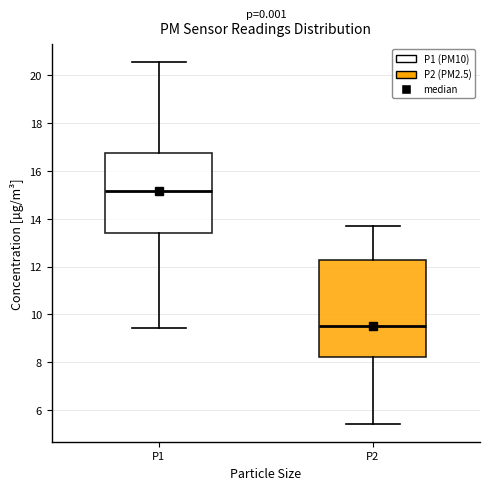

Where does the lower whisker of the box for P1 end on the y-axis? The values are not printed on the chart, so give them approximately, as read against the axis.

9.4